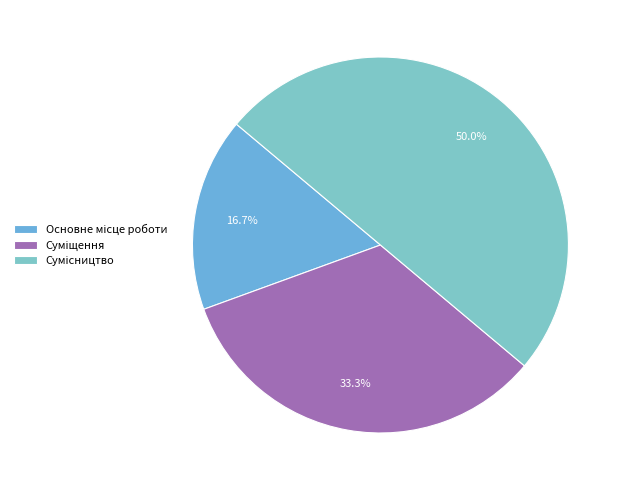

How many segments does this pie chart have?

3